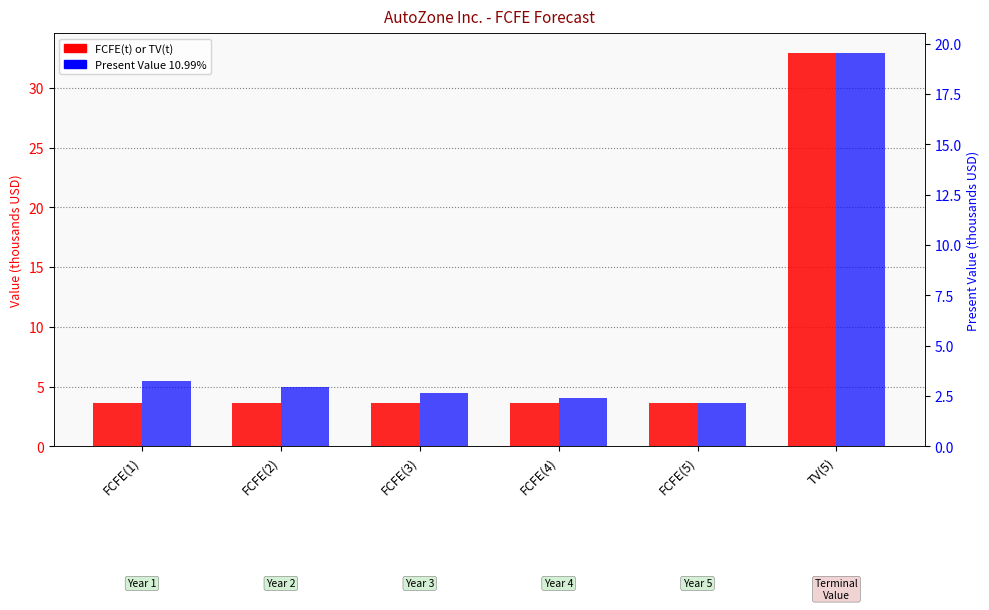

What are all the series names shown in the legend?

FCFE(t) or TV(t), Present Value 10.99%